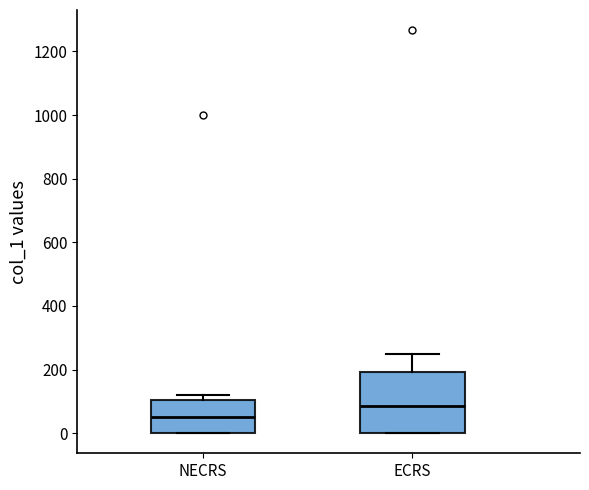

Where does the median line of the box for NECRS sit on the y-axis? The values are not printed on the chart, so give them approximately, as read against the axis.

60